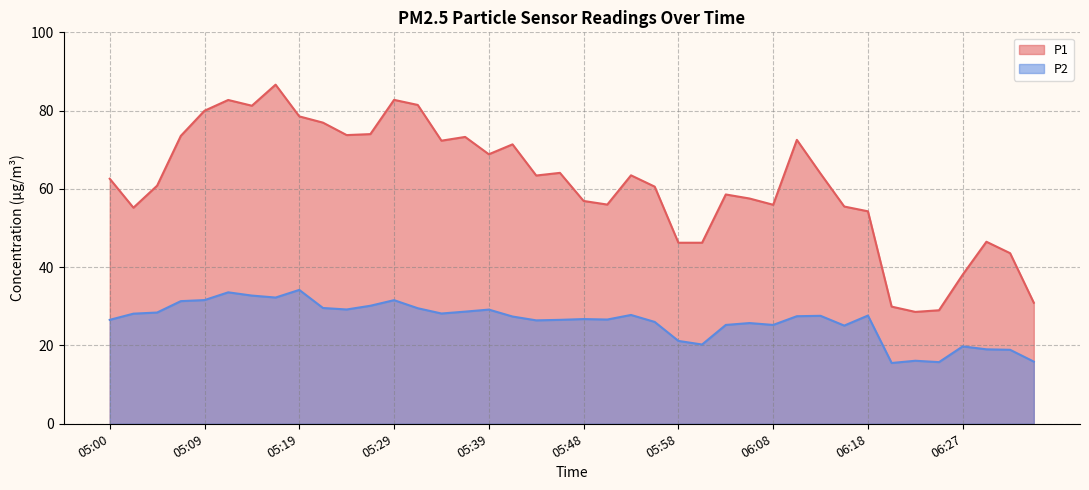

What is the approximate value of P2 at 06:06?

25.7